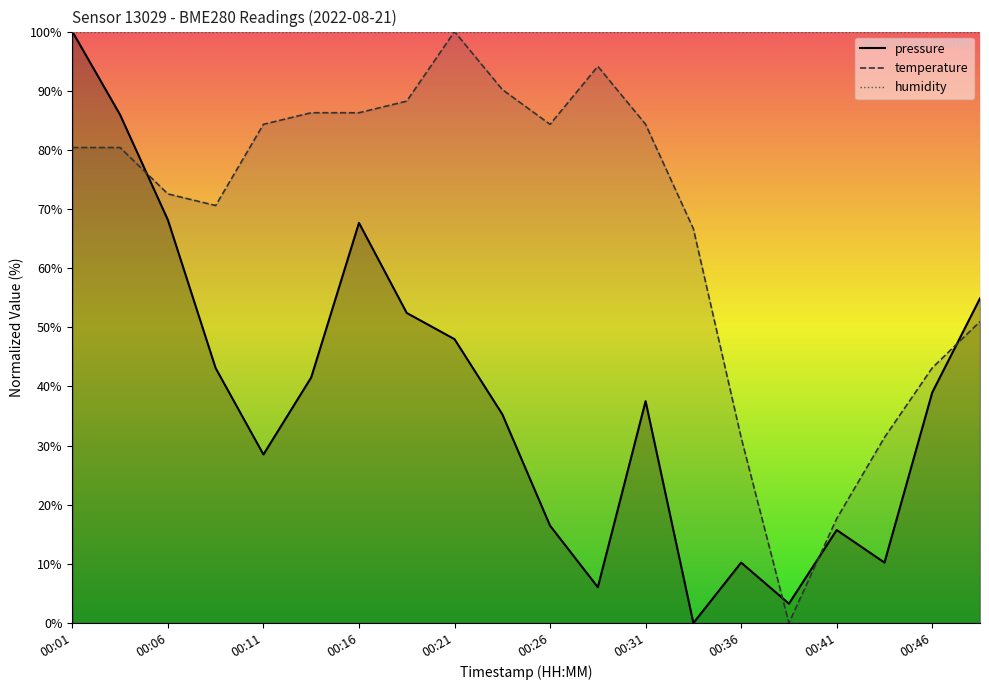

Between 00:26 and 00:46, which is larger?

00:46